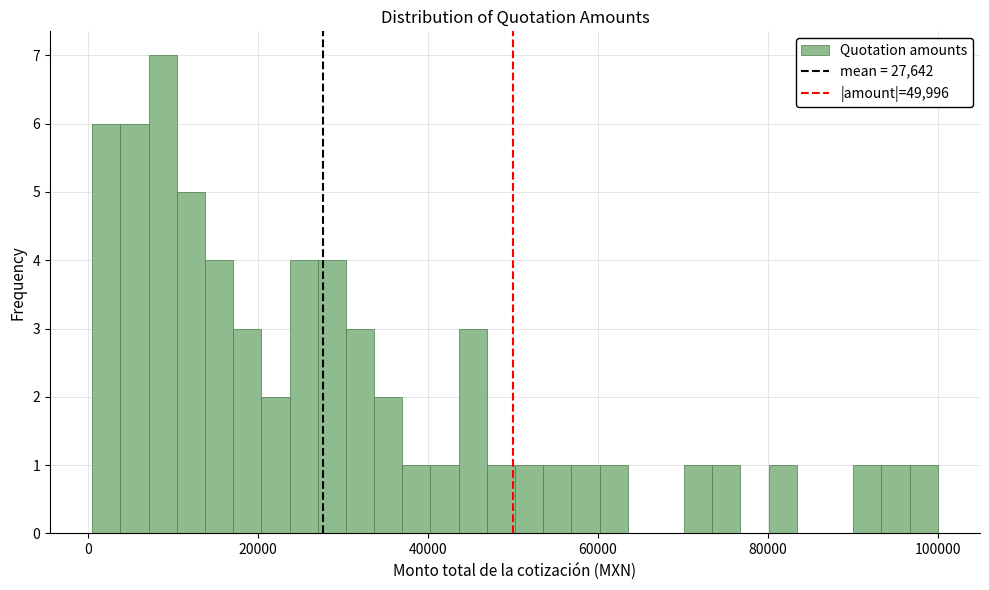

Around what value on the x-axis is the tallest bar? Give the approximate position of its centre, as read against the axis.

8000